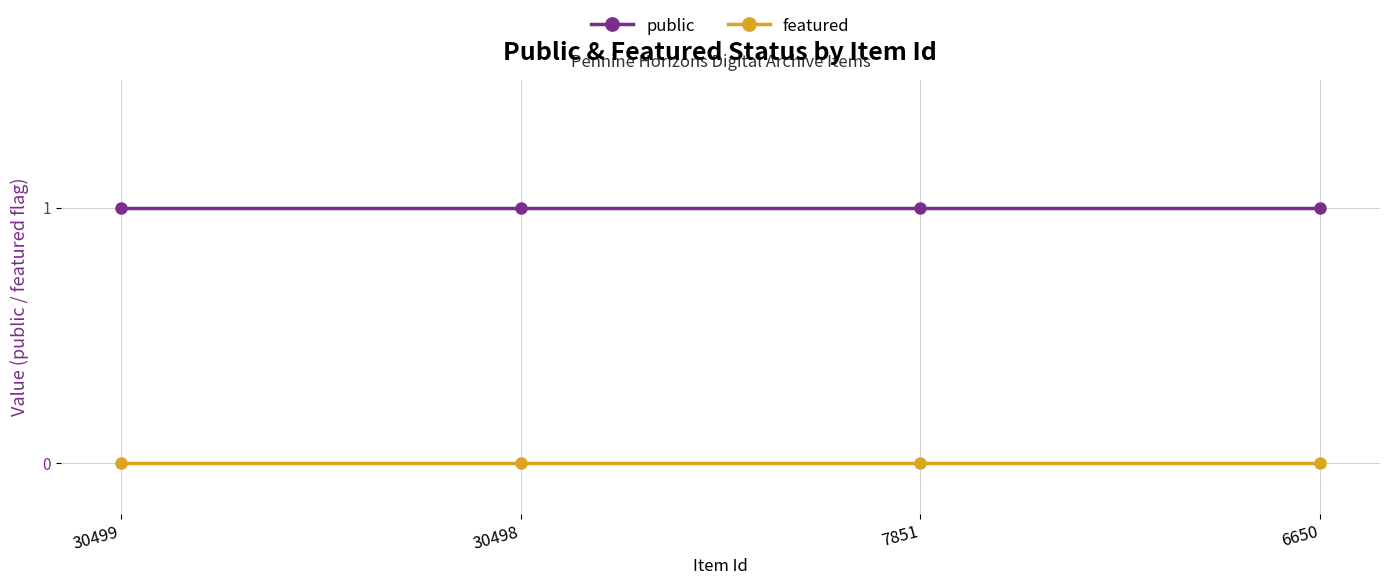

Is it true that public equals 1 at 30498?

True